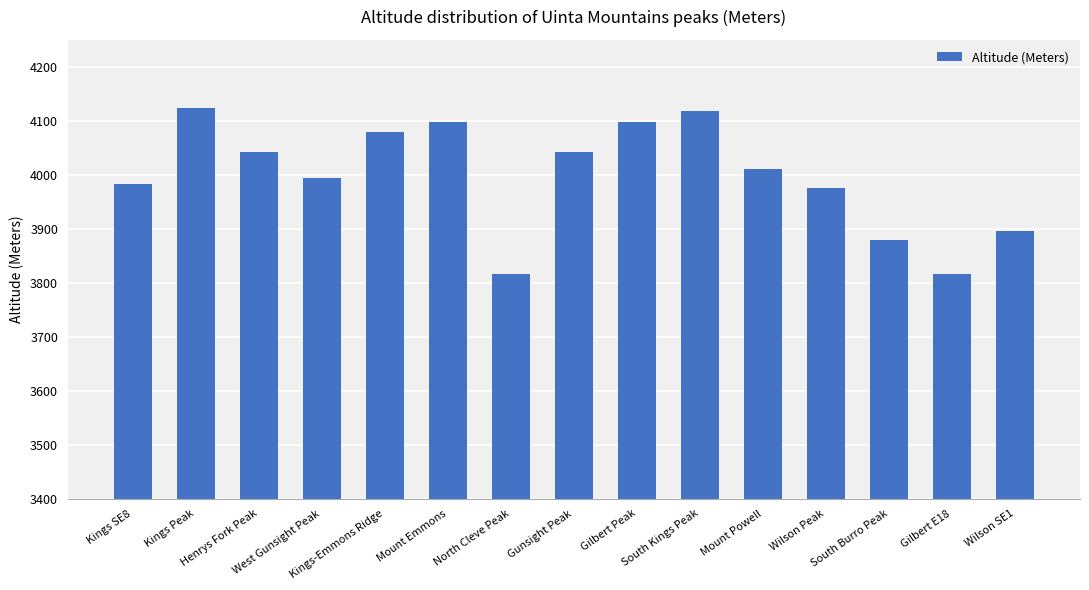

What is the difference between the second highest and minimum values?

301